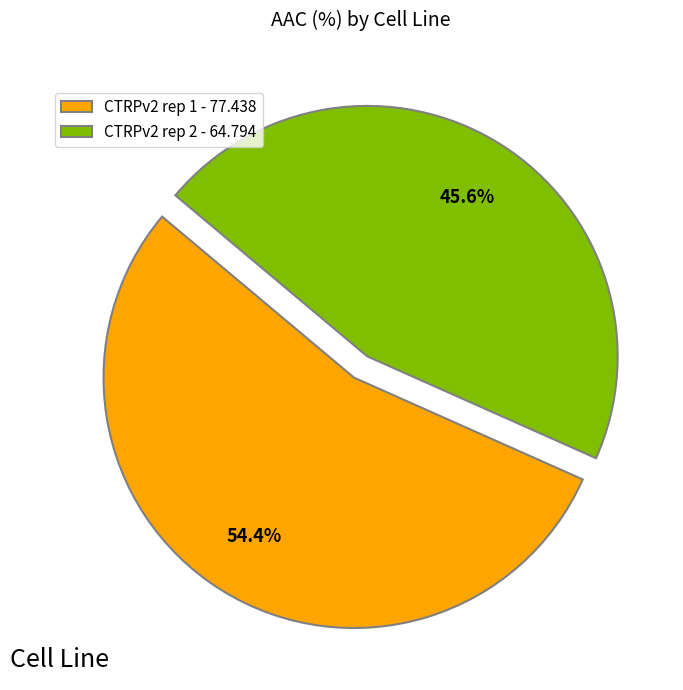

What percentage is the CTRPv2 rep 2 slice, to the nearest percent?

46%